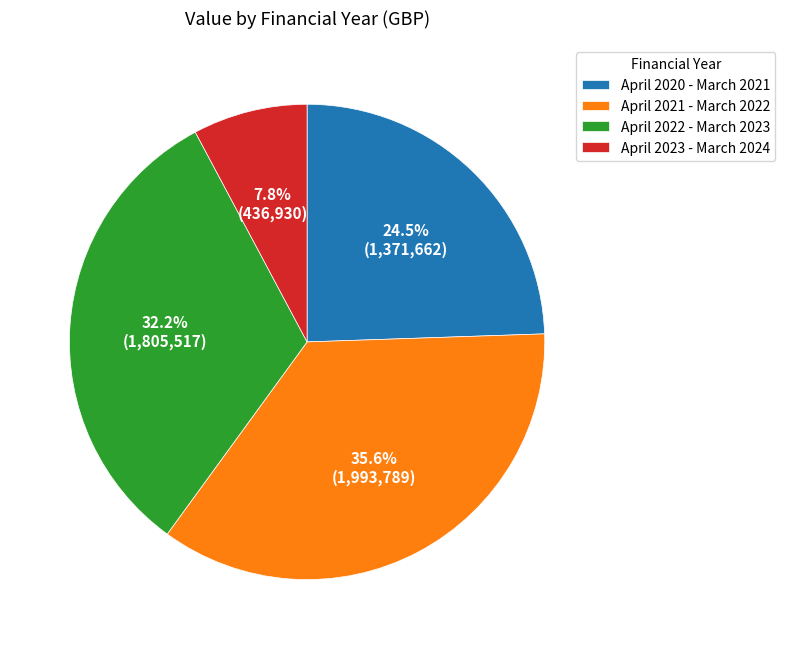

Rank the categories by value from lowest to highest.

April 2023 - March 2024, April 2020 - March 2021, April 2022 - March 2023, April 2021 - March 2022